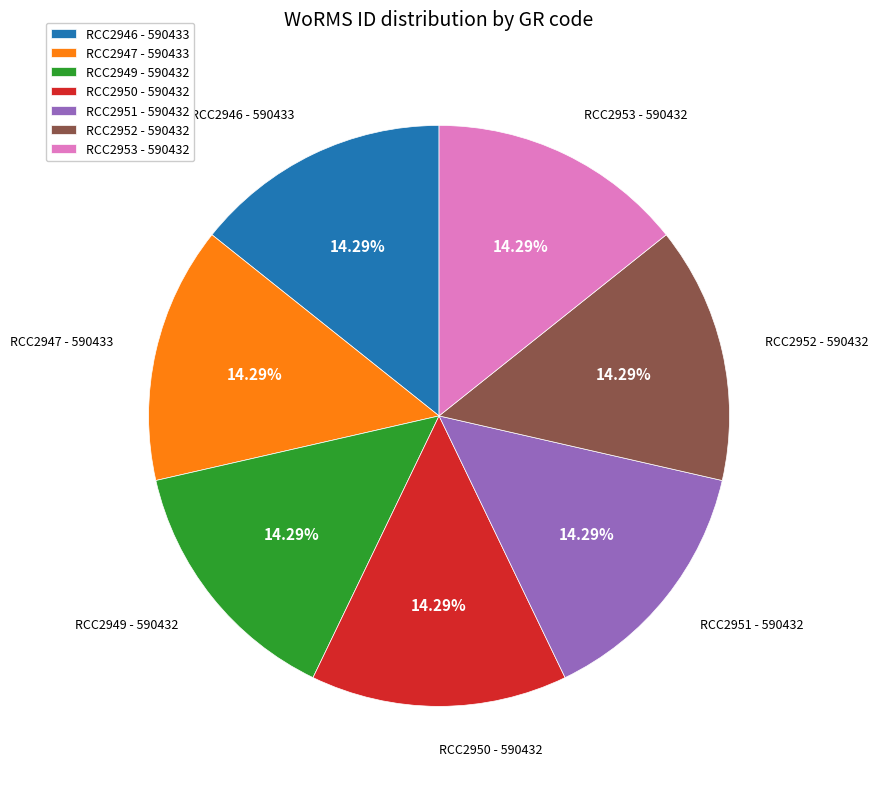

How many segments does this pie chart have?

7